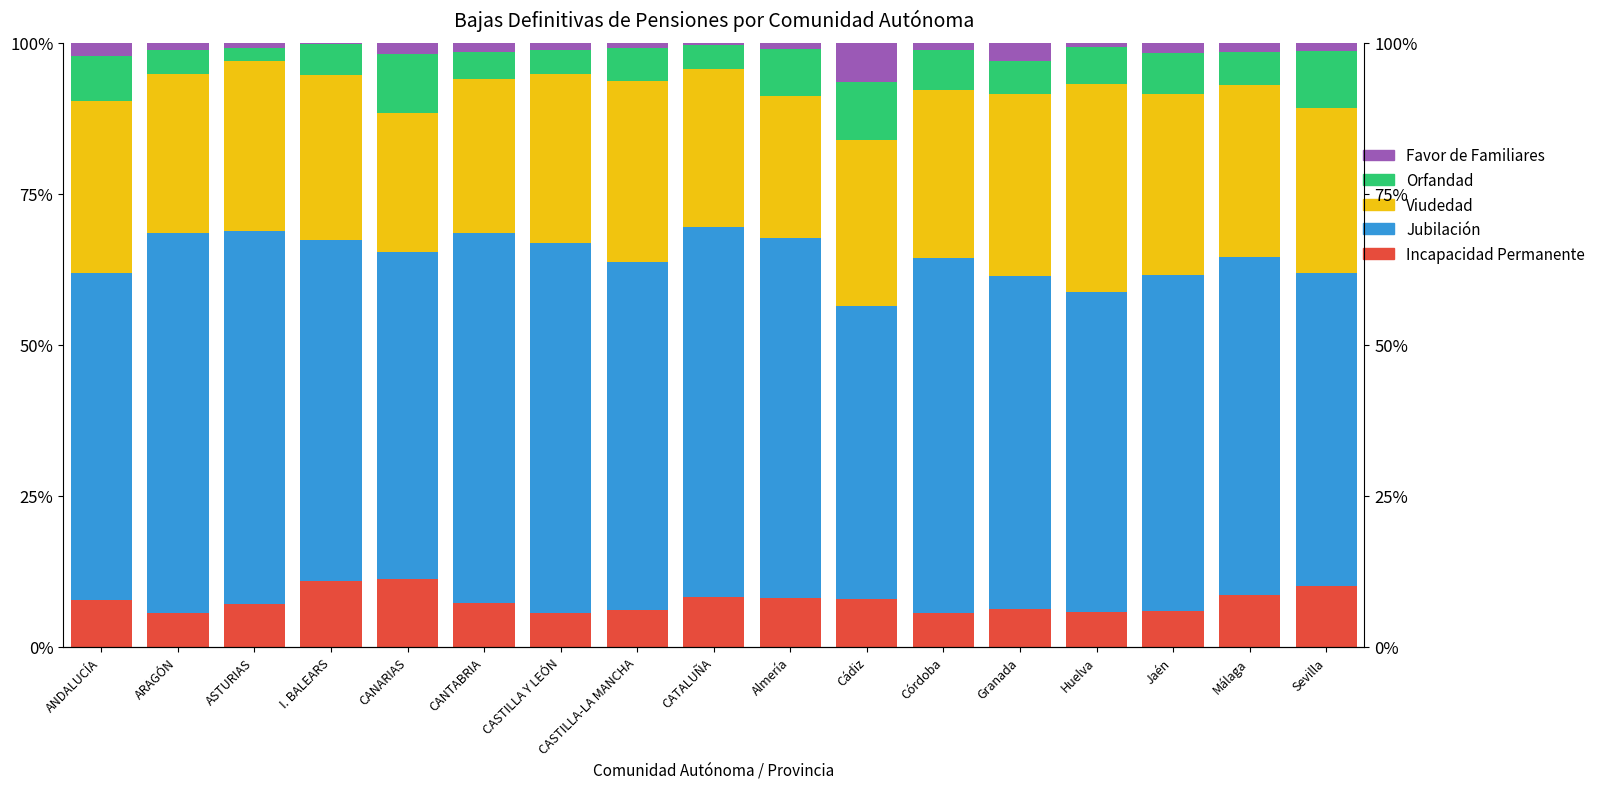

Is the value of Incapacidad Permanente at CATALUÑA greater than the value of Viudedad at CATALUÑA?

No